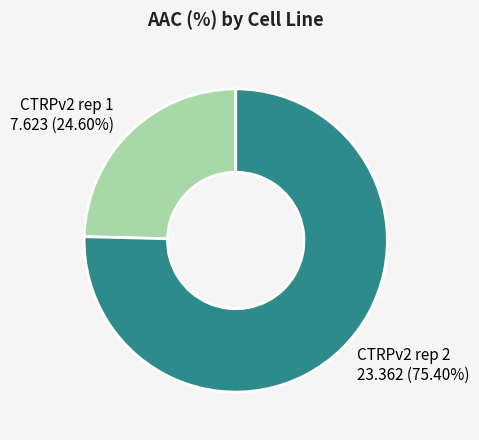

True or false: CTRPv2 rep 2 accounts for 75% of the total.

True